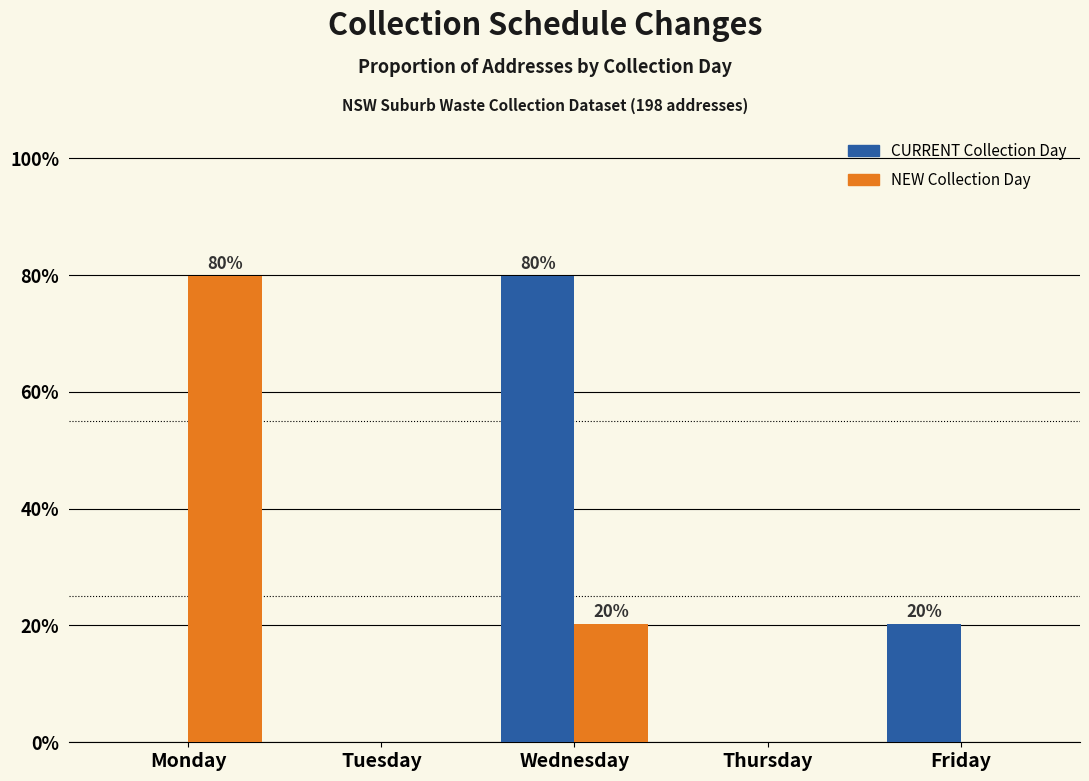

Reading right to left, transcribe all the data shown in this chart.

CURRENT Collection Day: Friday=20.2	Thursday=0.0	Wednesday=79.8	Tuesday=0.0	Monday=0.0
NEW Collection Day: Friday=0.0	Thursday=0.0	Wednesday=20.2	Tuesday=0.0	Monday=79.8